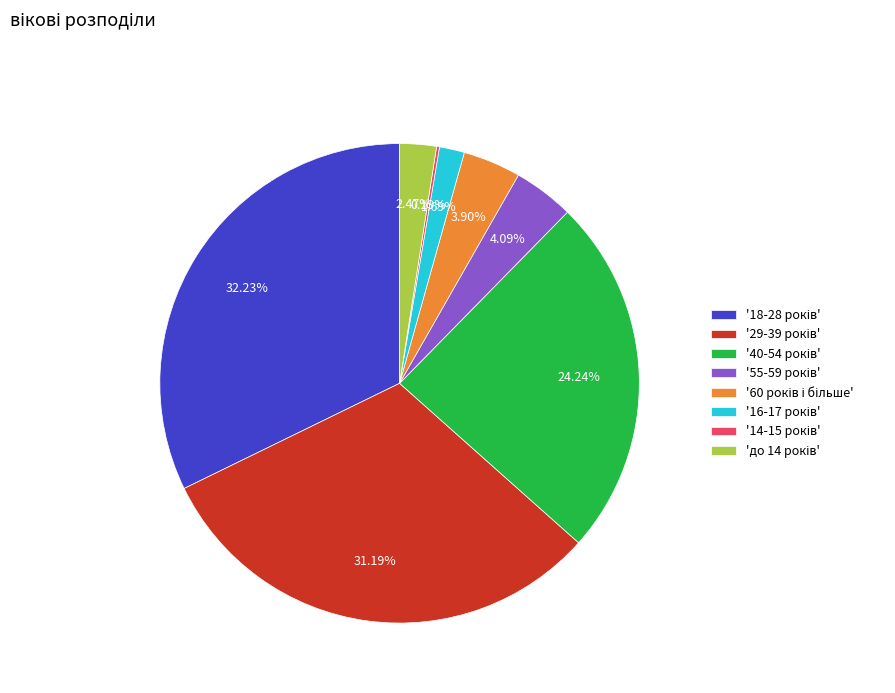

Does any single category account for the majority?

No